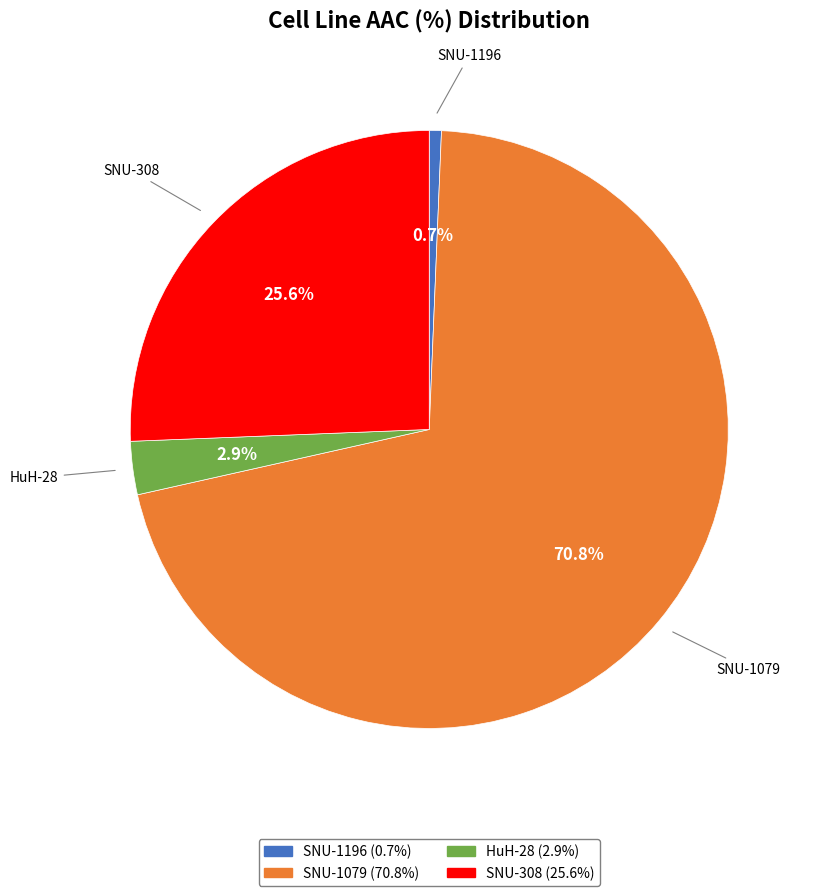

Count the number of slices in the pie.

4